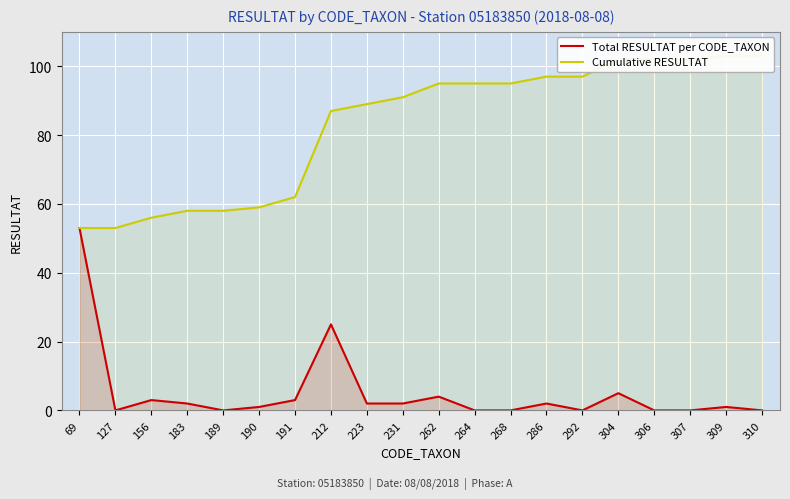

Which label corresponds to the largest value in the chart?

309